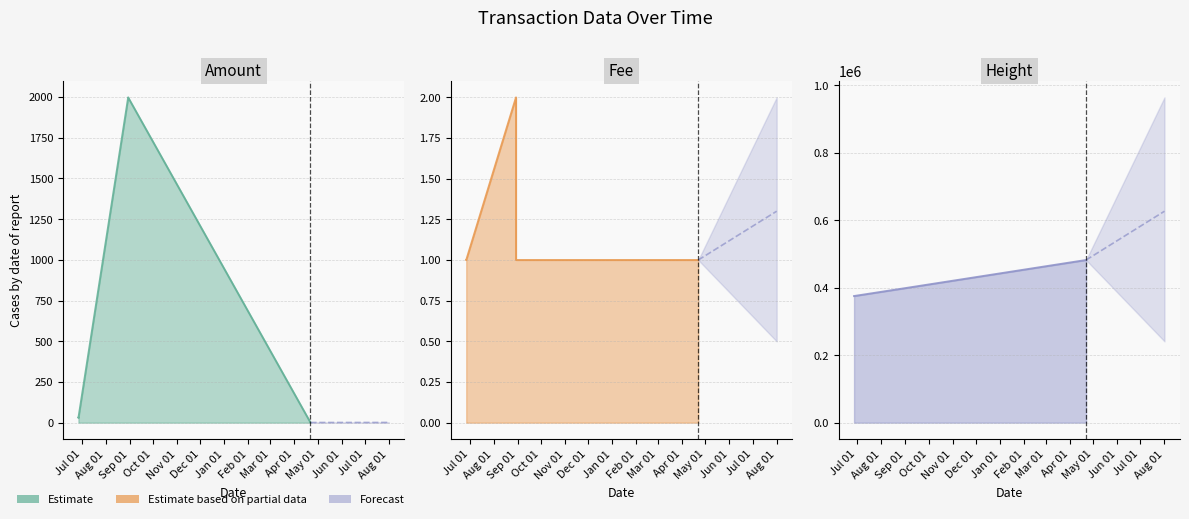

Between 2017-08-29 and 2017-06-26, which series saw the biggest shift?

Height